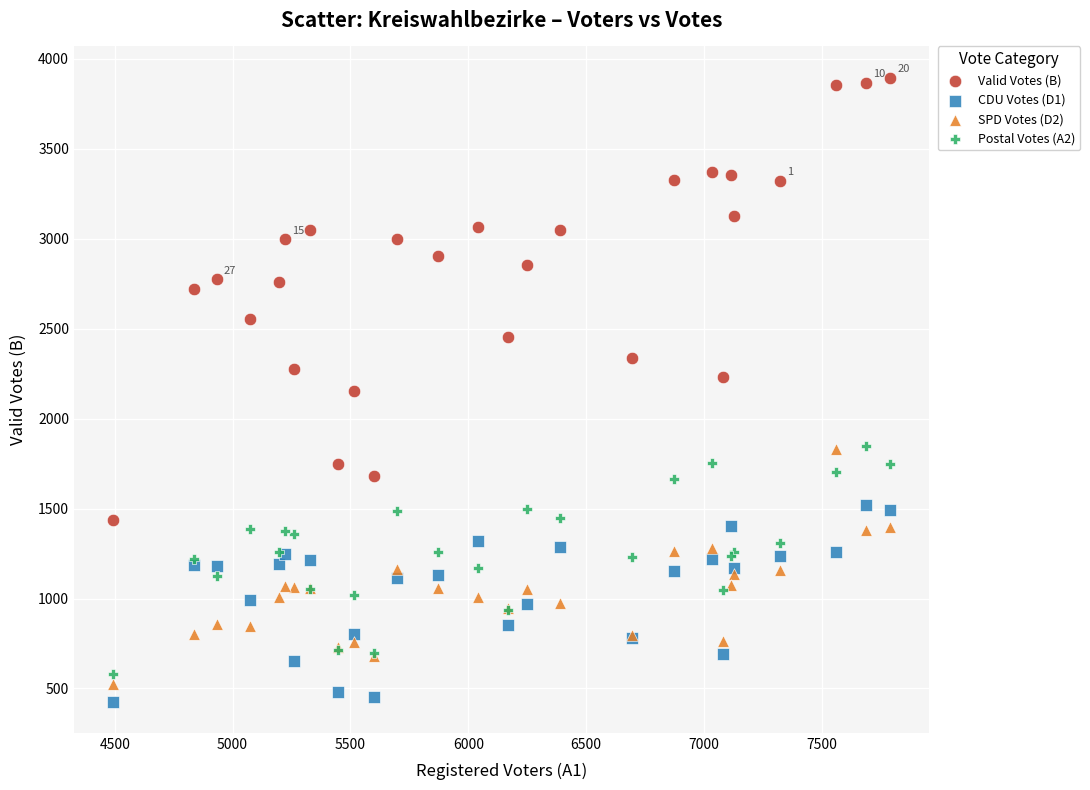

Which series has the widest spread of Y values?

Valid Votes (B)